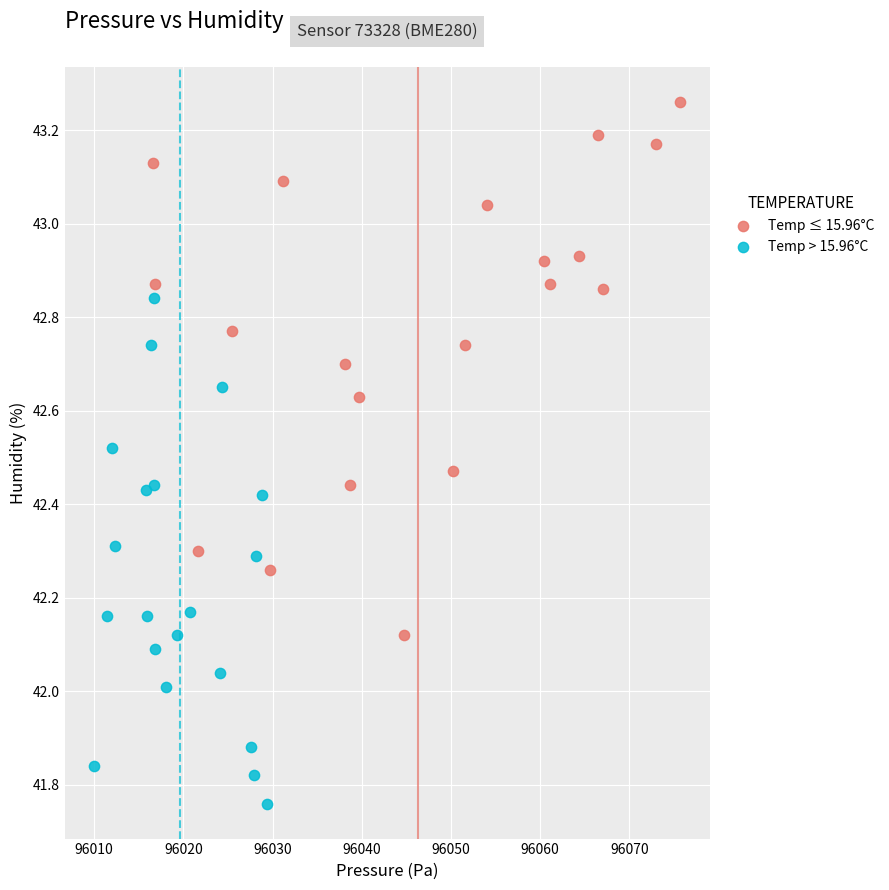

Which series reaches the maximum Y coordinate?

Temp ≤ 15.96°C